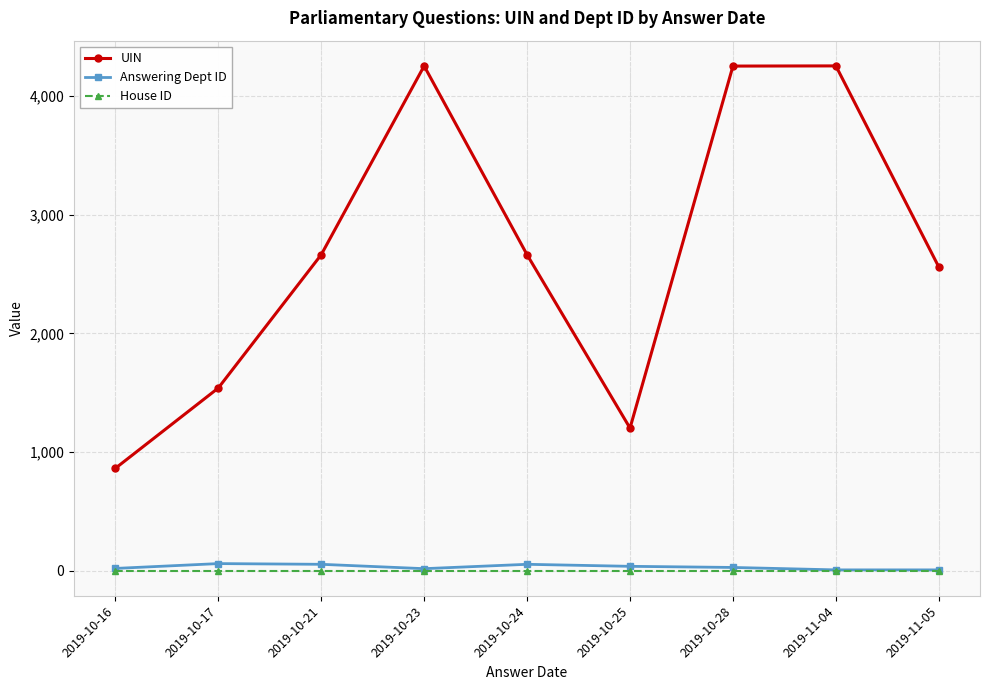

What is the spread (max minus min) of values at 2019-10-17?

1538.0